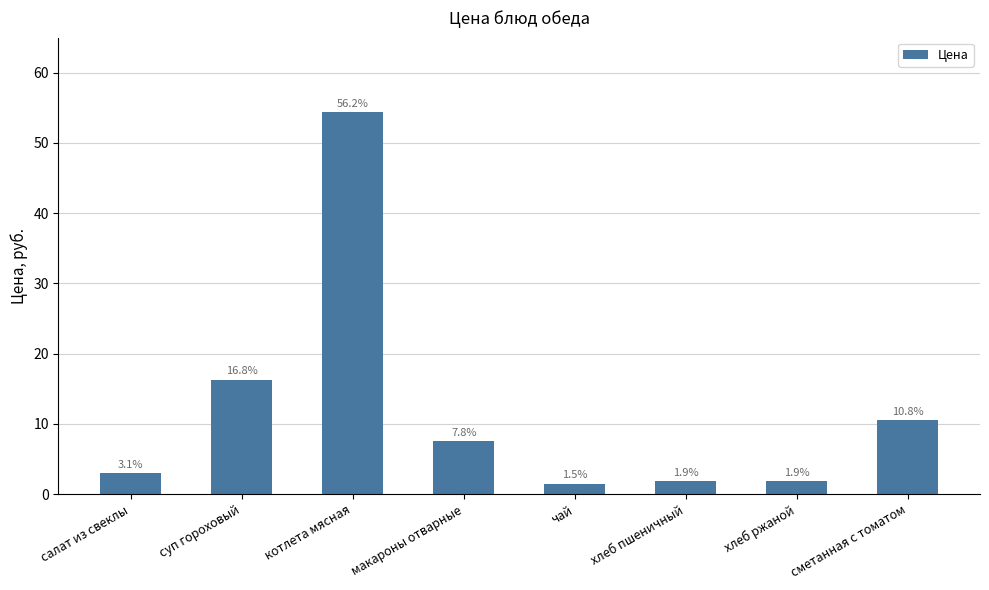

Does the chart contain any negative values?

No